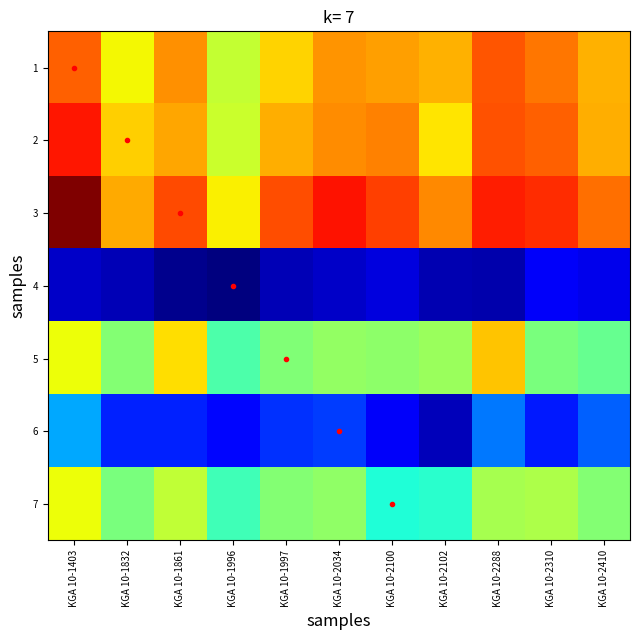

Between KGA 10-1997 and KGA 10-1861, which is larger?

KGA 10-1861